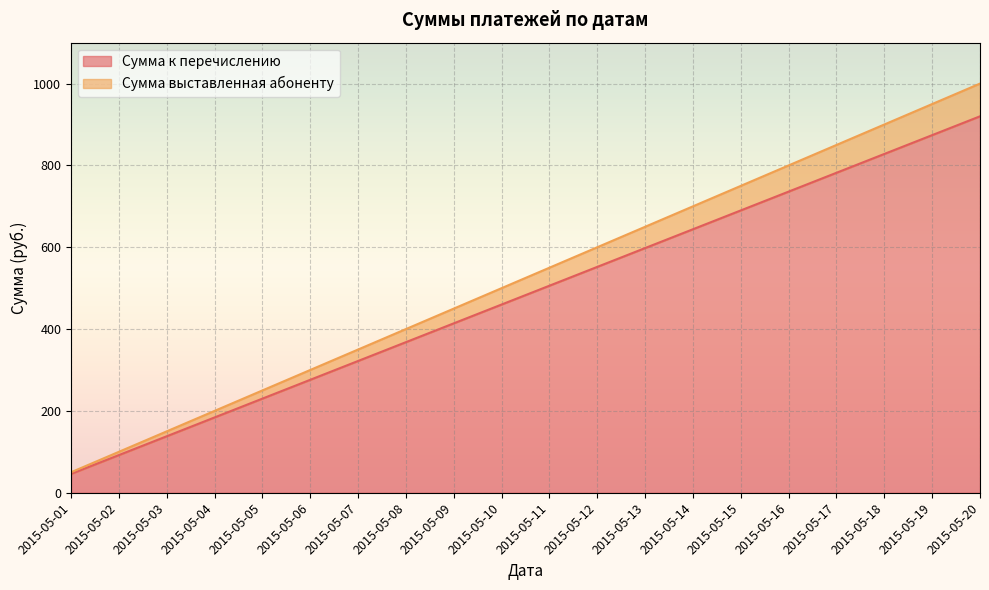

Where is Сумма выставленная абоненту nearest to the value 525?

2015-05-10